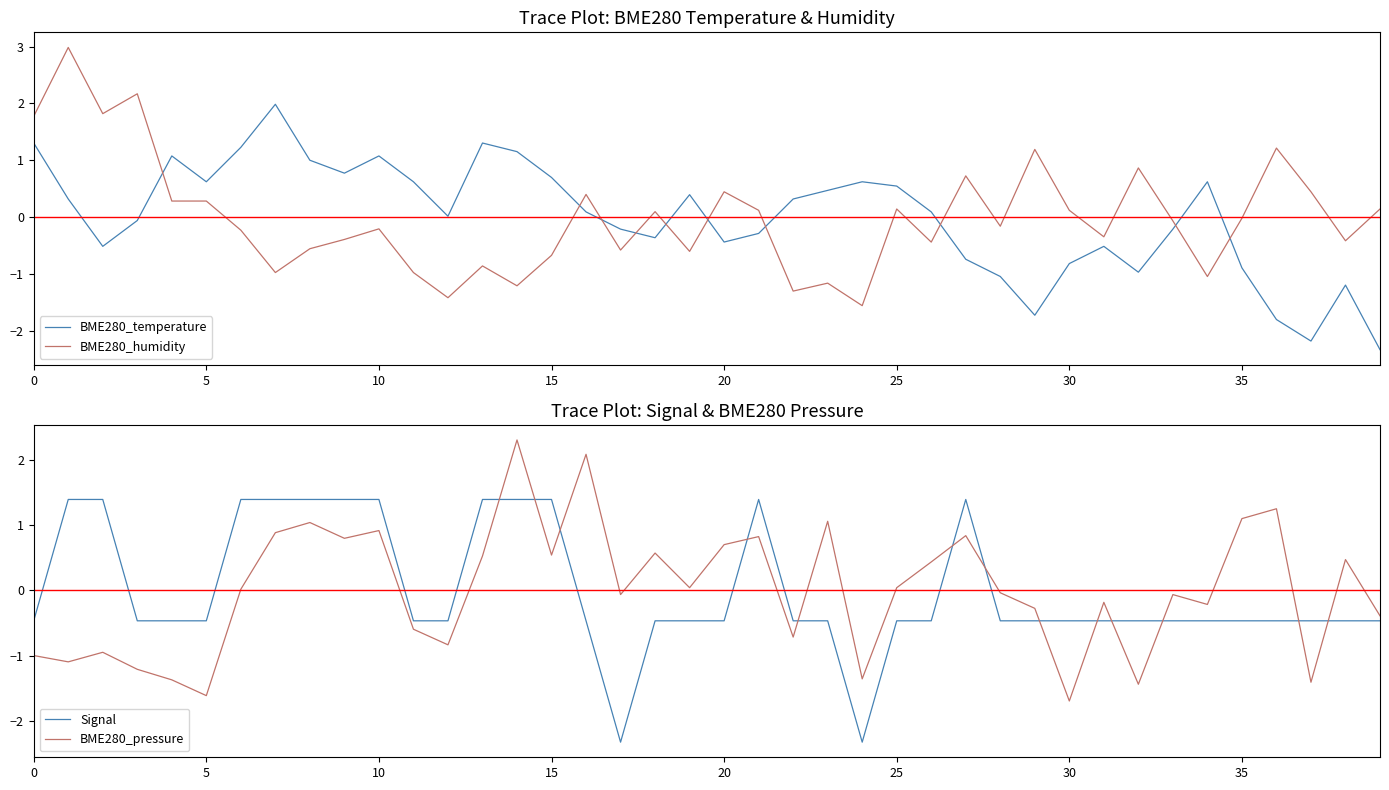

True or false: BME280_temperature and BME280_humidity cross at least once.

True